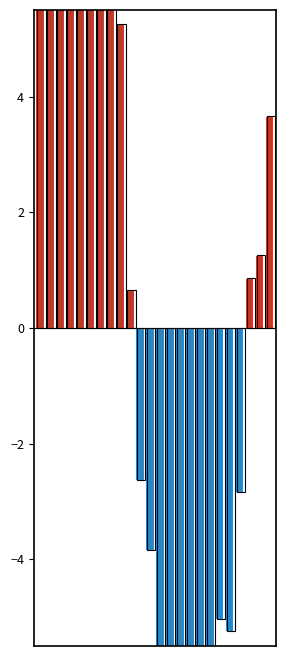

Rank the categories by value from highest to lowest.

7, 5, 3, 4, 0, 1, 2, 6, 8, 23, 22, 21, 9, 10, 20, 11, 18, 19, 12, 13, 15, 17, 16, 14